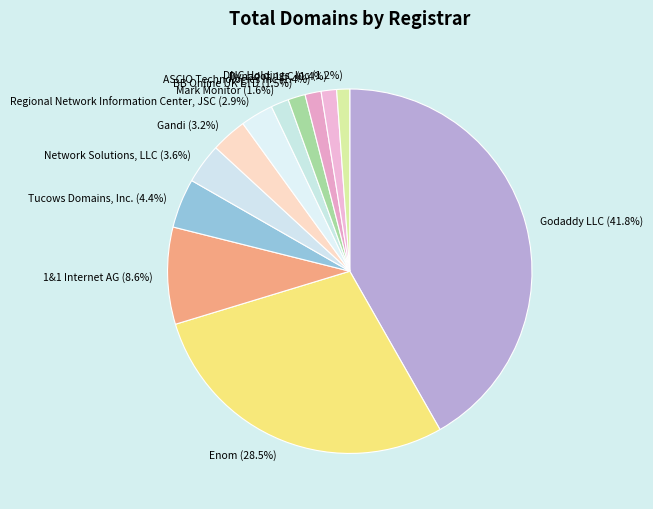

What is the largest slice in the pie chart?

Godaddy LLC